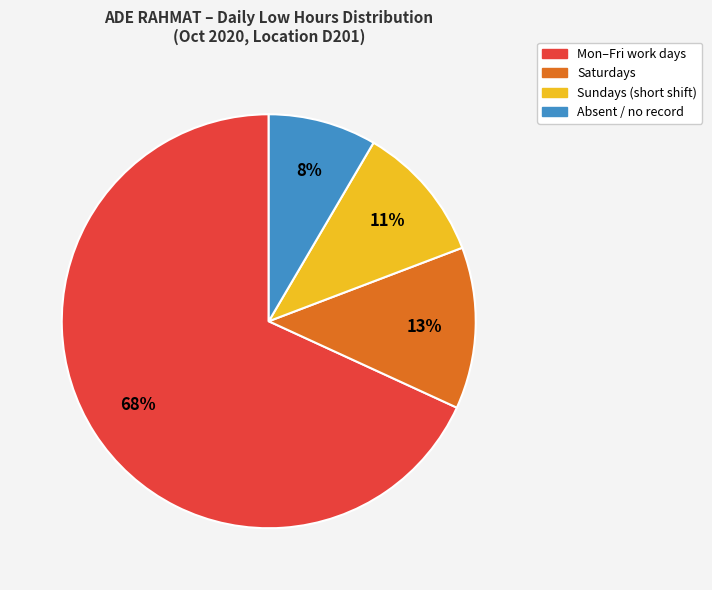

Does any single category account for the majority?

Yes